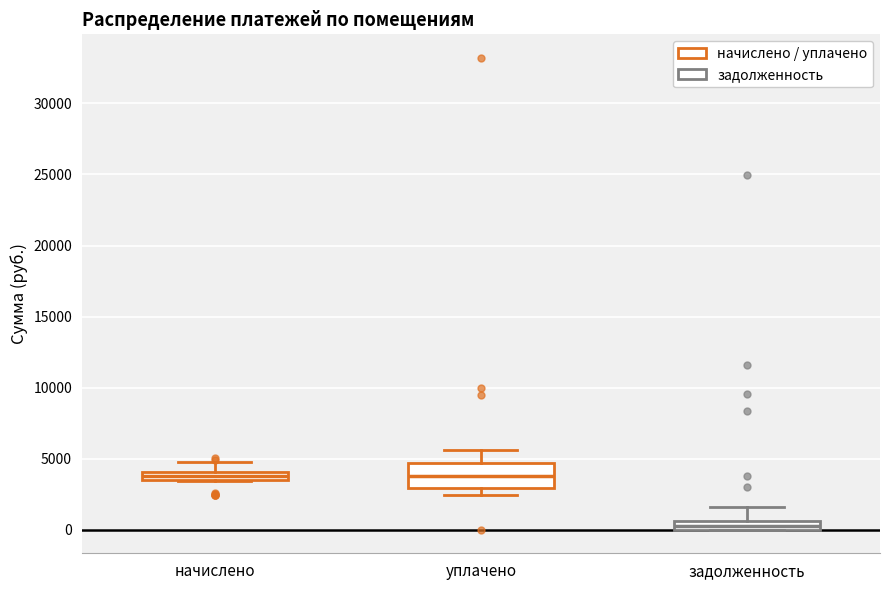

Which box is the tallest, from its lower edge to its upper edge?

уплачено